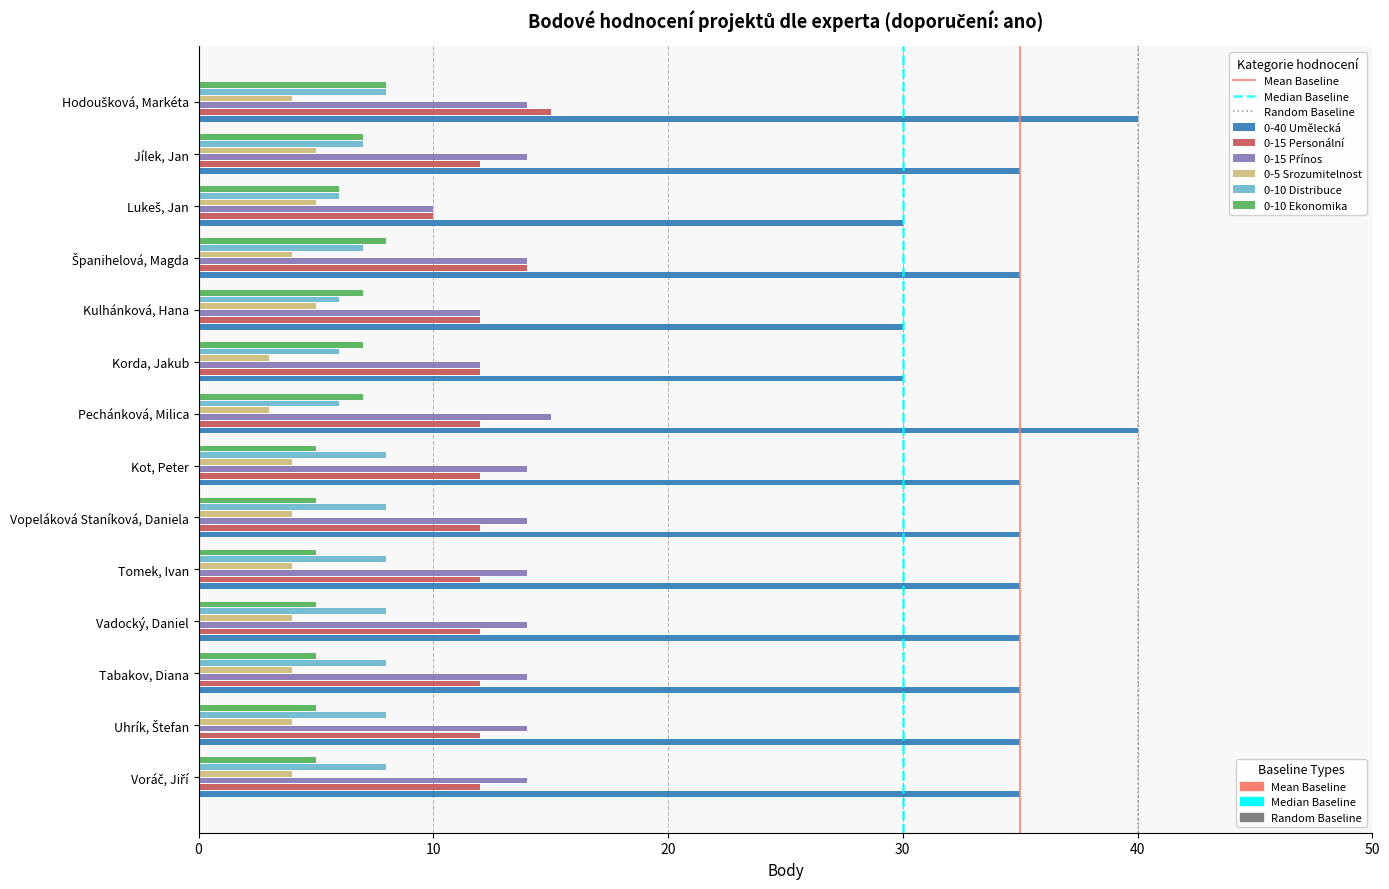

What is the total value across all series at Vadocký, Daniel?

78